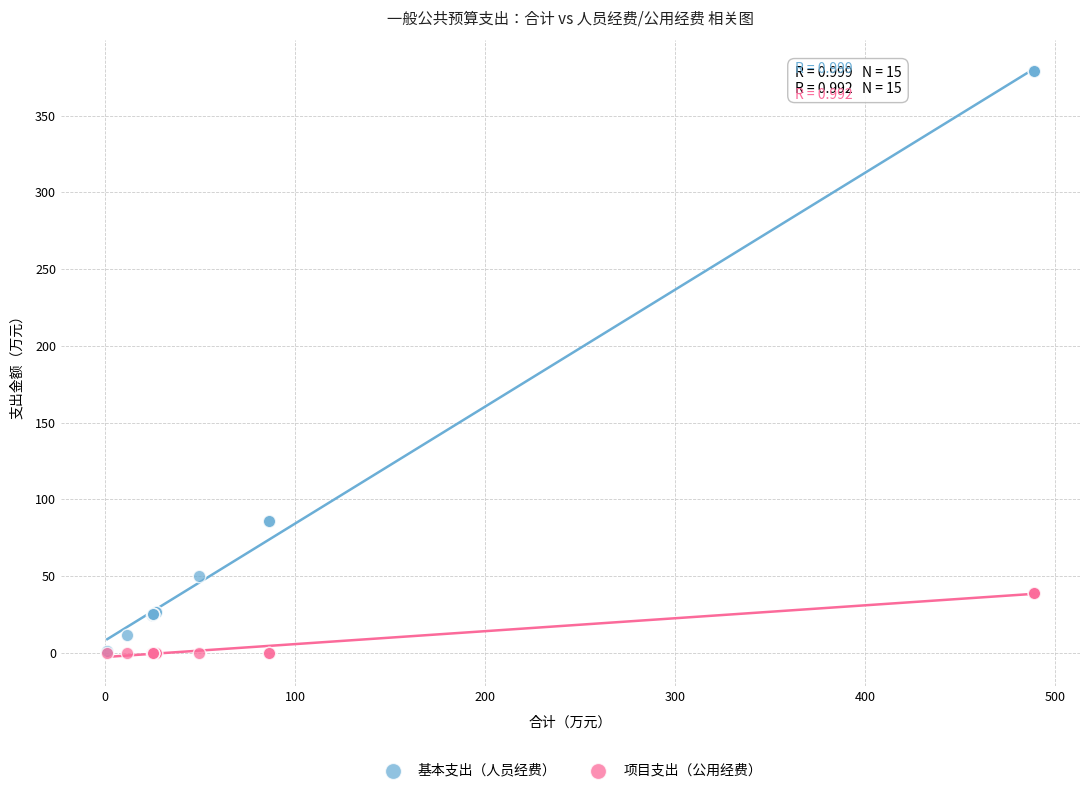

What are all the series names shown in the legend?

基本支出（人员经费）, 项目支出（公用经费）